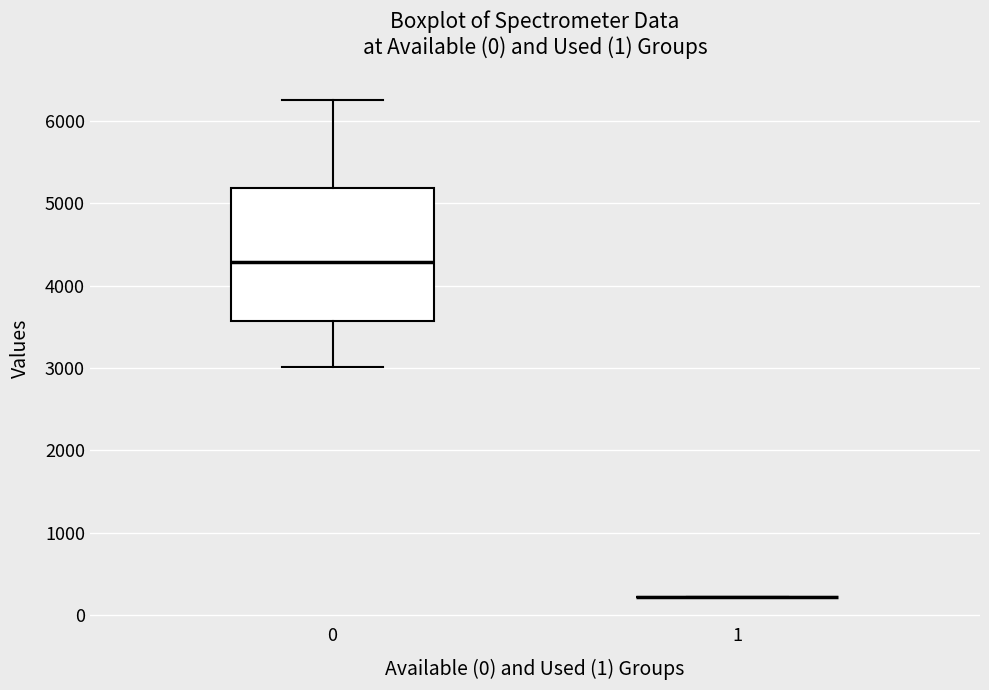

Reading left to right, read every box against the y-axis: the position of its median line, the range the box covers, and the ends of its whiskers. The values are not printed on the chart, so give them approximately, as read against the axis.

0: median 4300, box 3600 to 5200, whiskers 3000 to 6300
1: box collapsed to a line at 200, whiskers 200 to 200